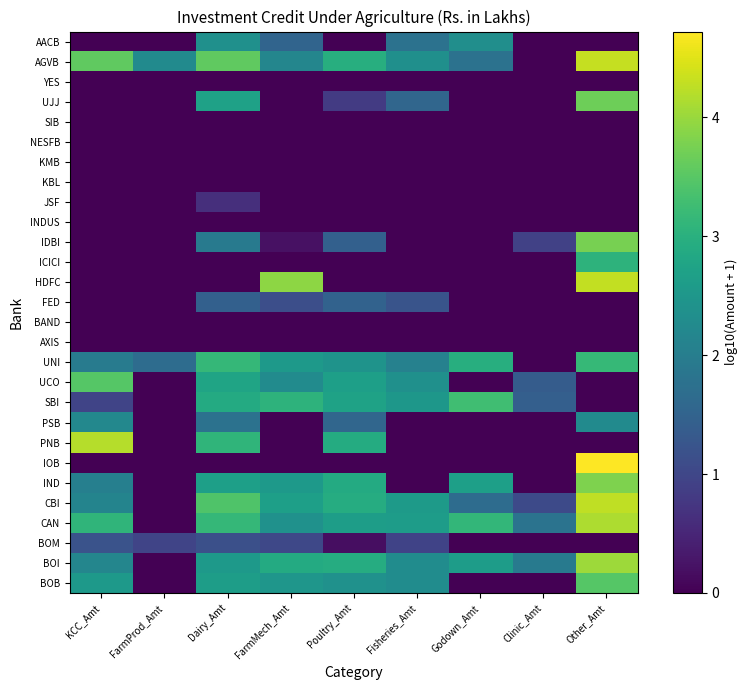

How many distinct data groups are displayed?

28